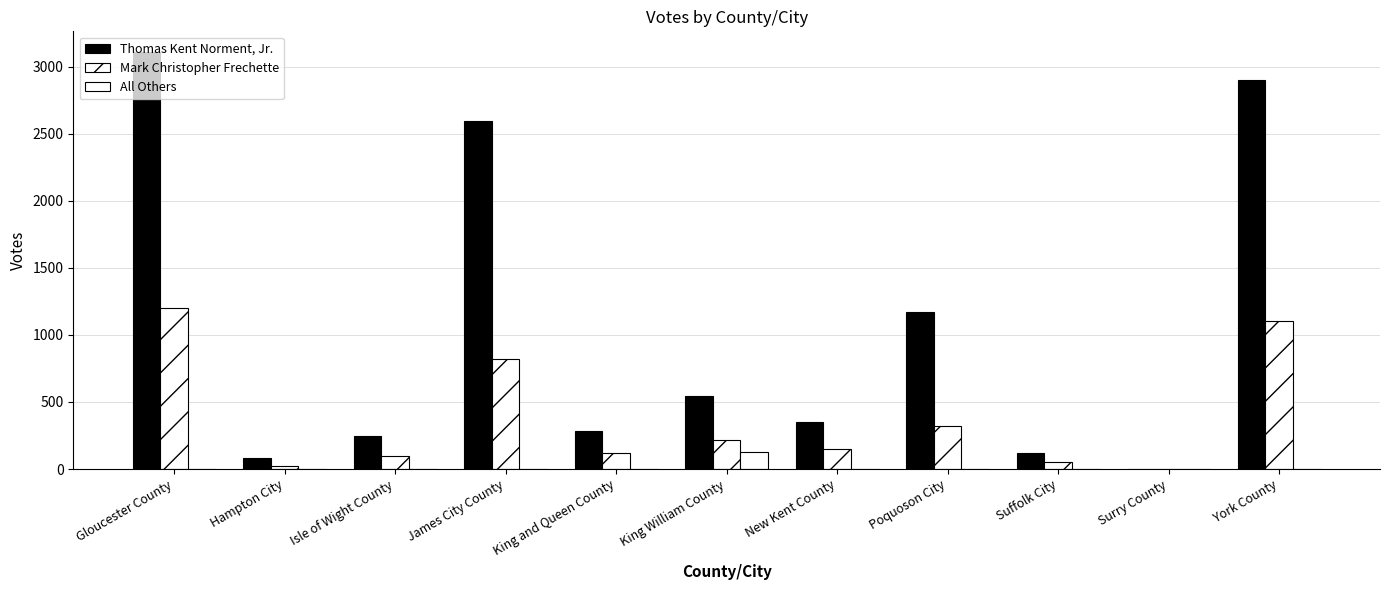

At how many categories does at least one series exceed 1481?

3